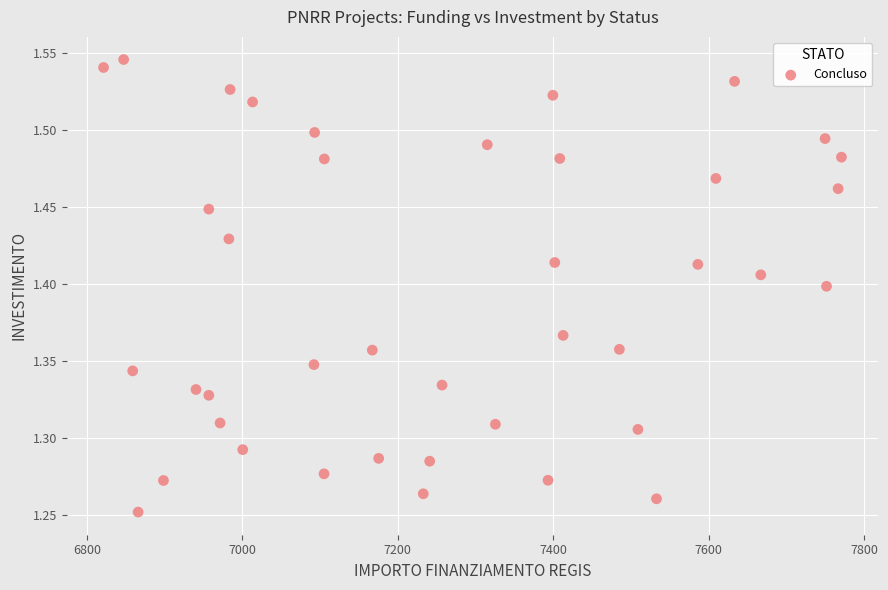

What is the range of Y values (max minus min)?

0.3